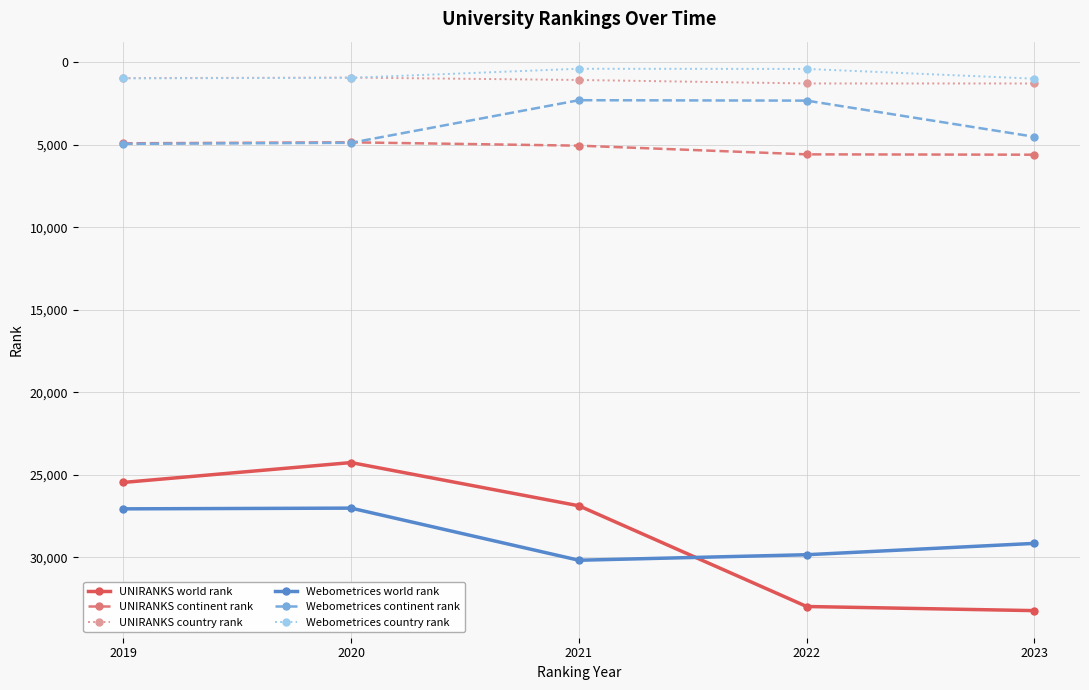

The Webometrices world rank series shows 27018 at 2020. True or false?

True